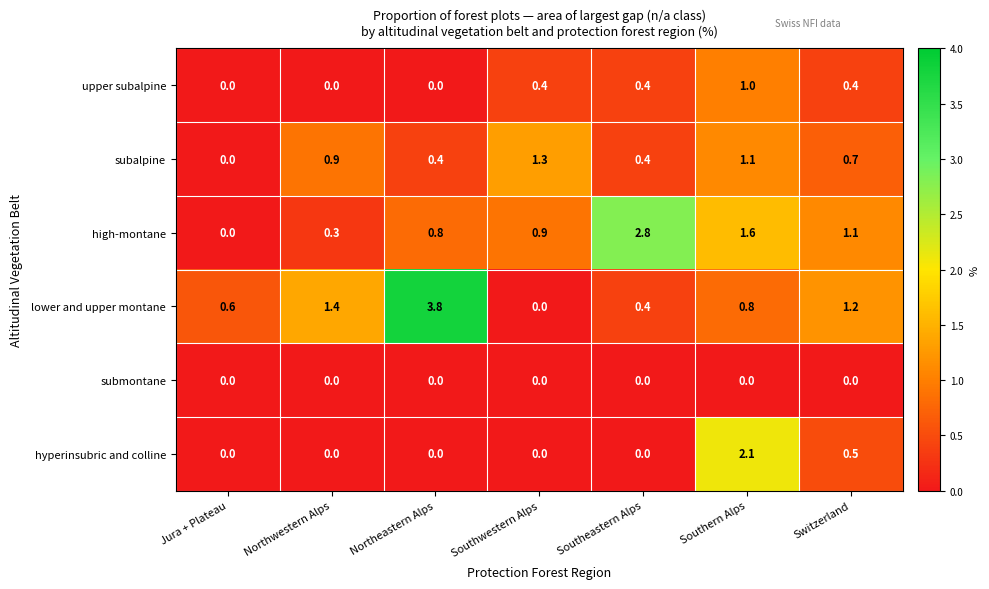

The lower and upper montane series shows 3.8 at Northeastern Alps. True or false?

True